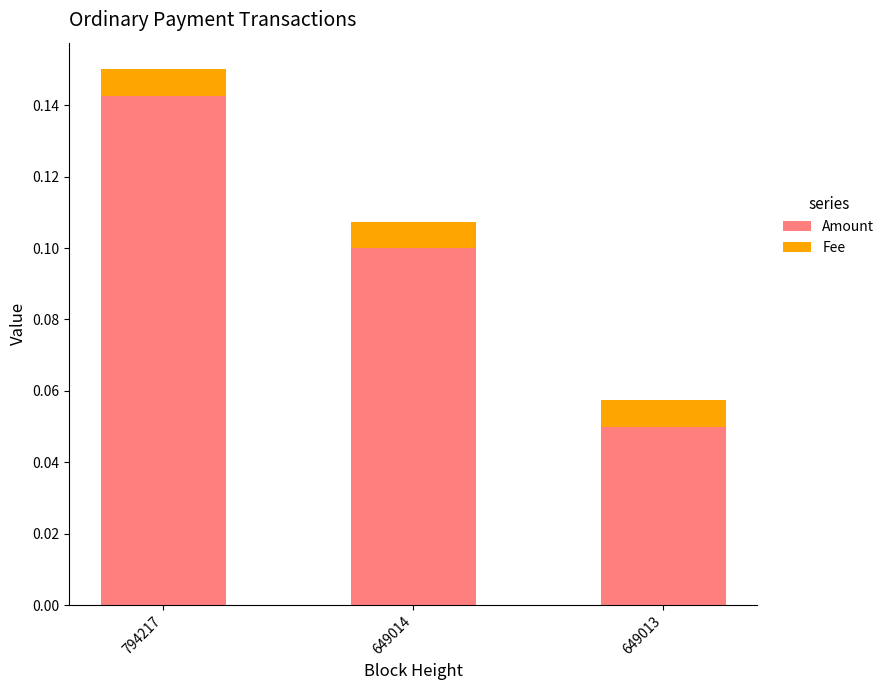

What is the sum of all Amount values?

0.3